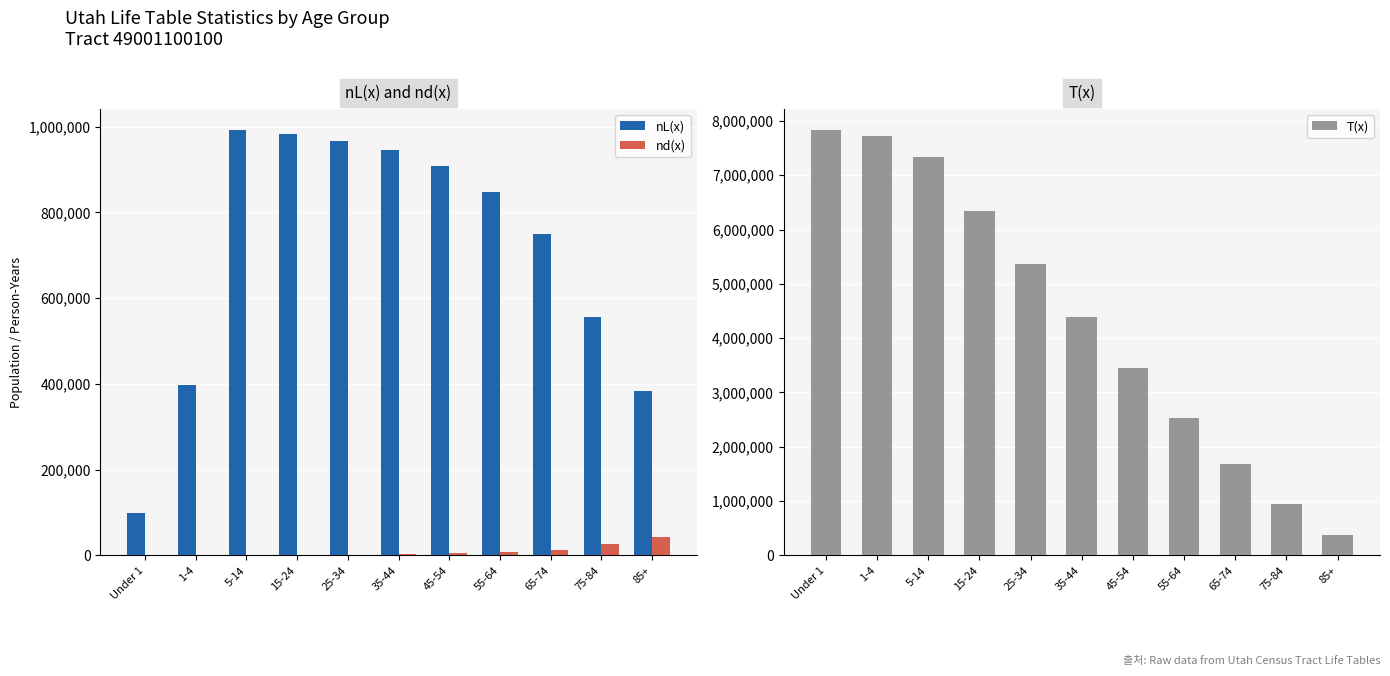

At 1-4, list the series in order from smallest to largest.

nd(x), nL(x), T(x)